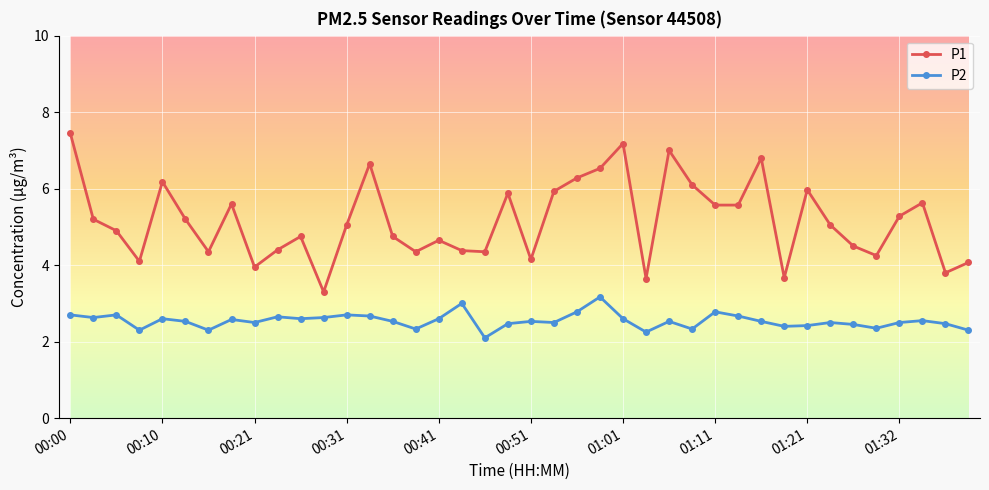

True or false: P1 has more than 2 interior local peaks.

True